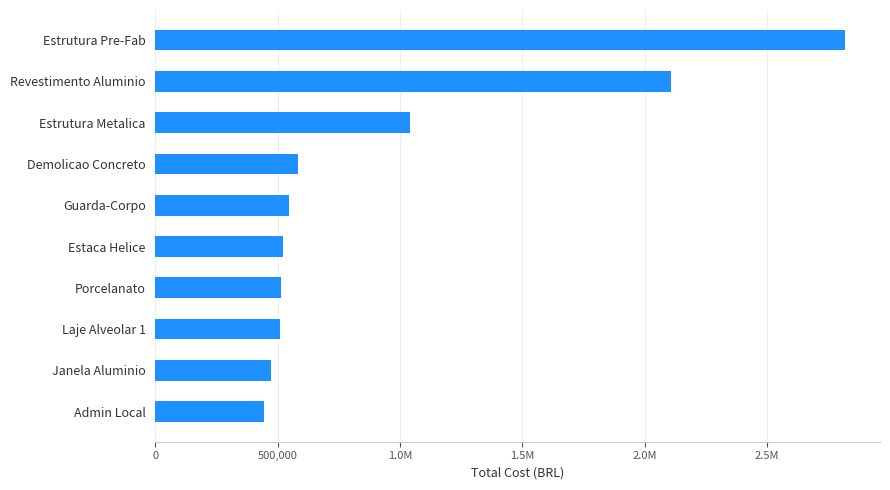

Are the bars horizontal?

Yes